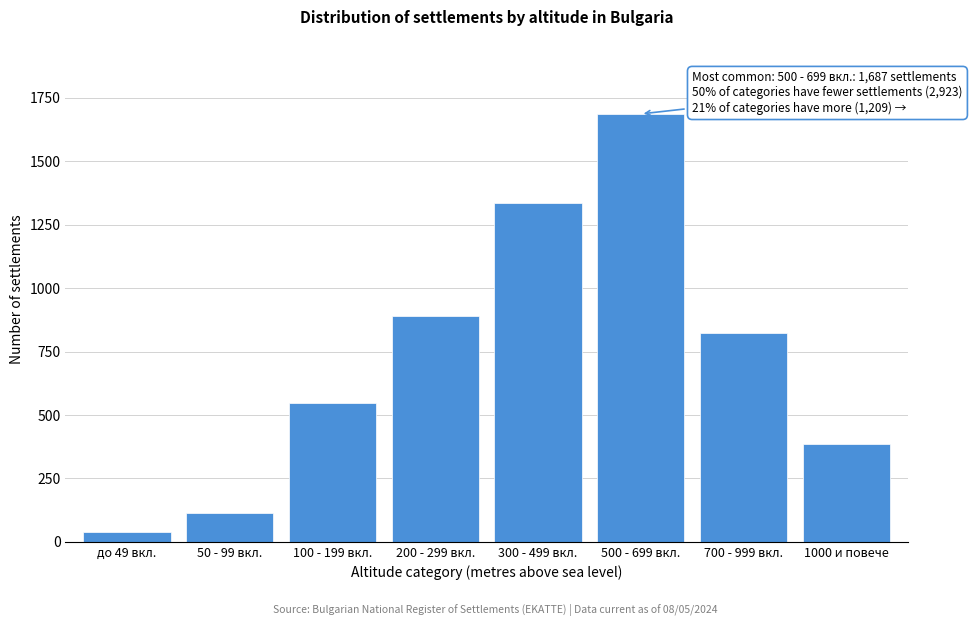

Reading left to right, transcribe all the data shown in this chart.

37	112	548	892	1334	1687	823	386